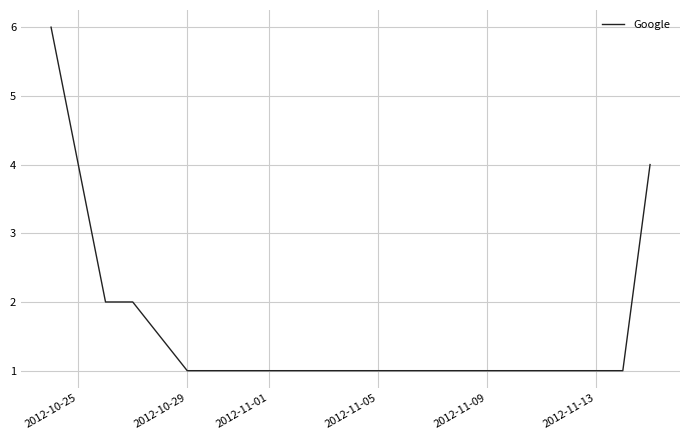

What is the difference between the maximum and minimum values?

5